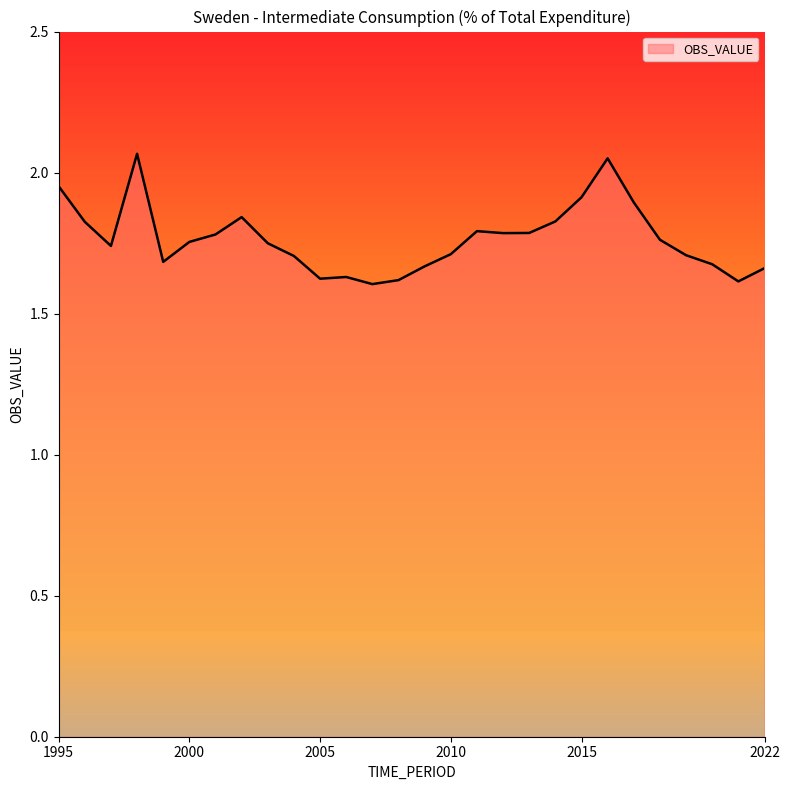

What is the difference between the maximum and minimum values?

0.5